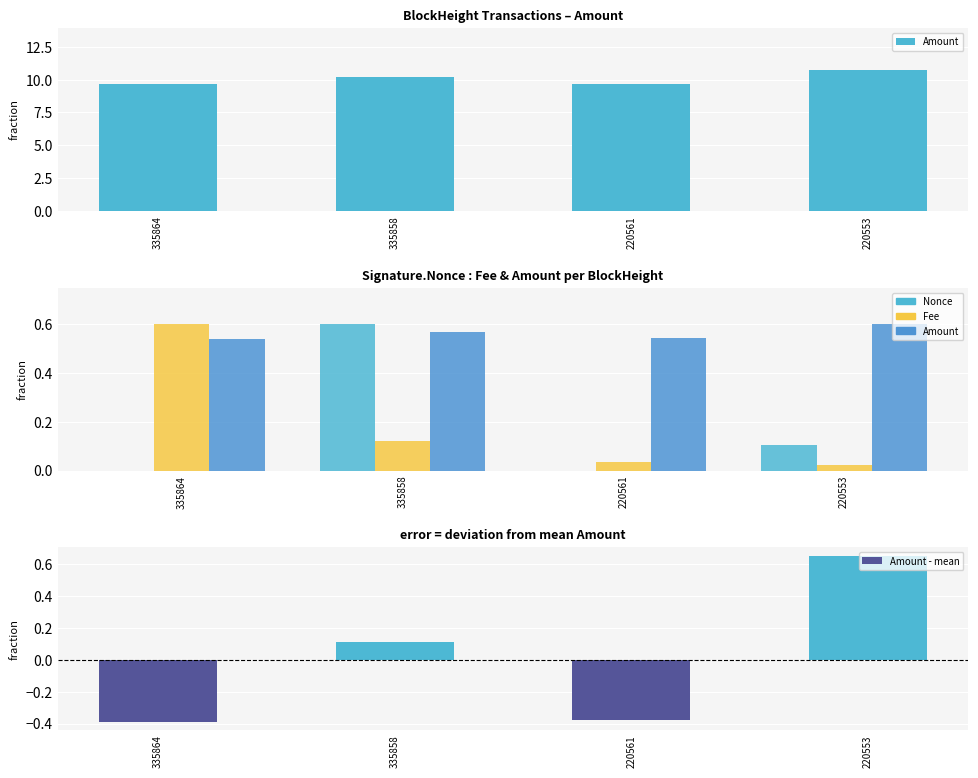

How many values in Amount - mean are above zero?

2